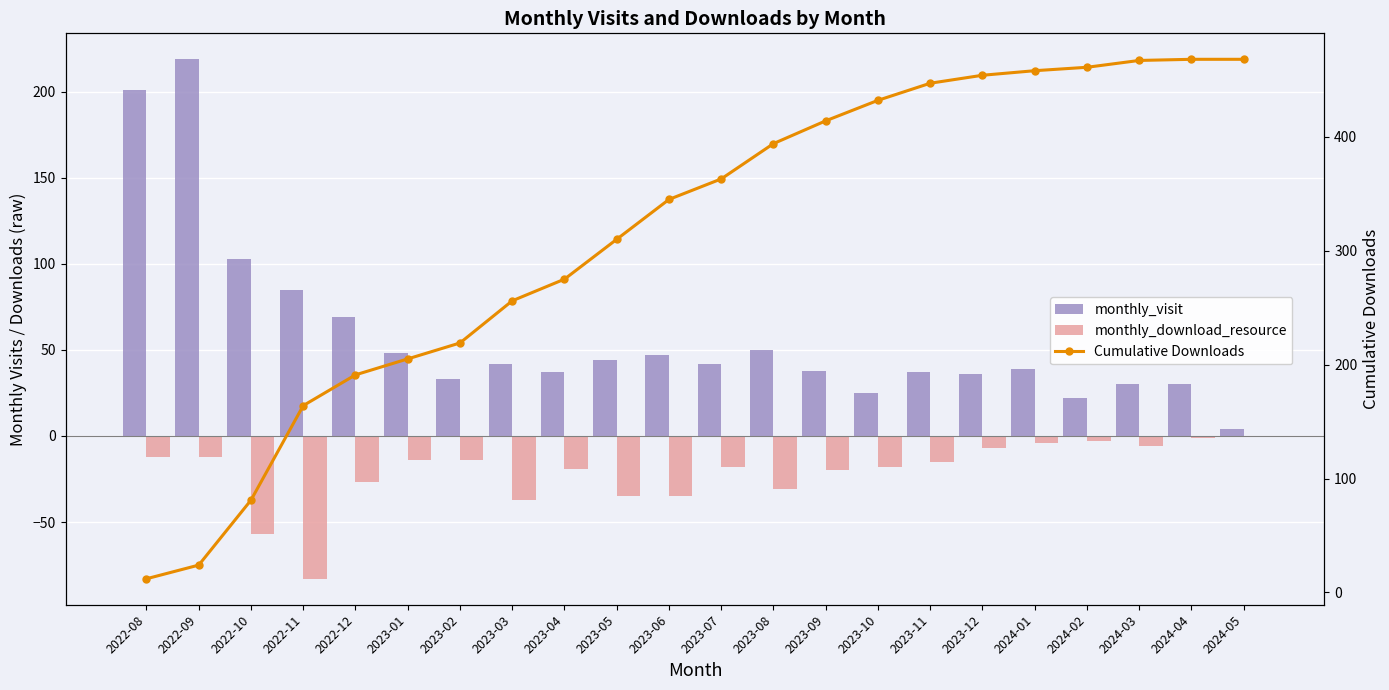

What is the average value of the monthly_visit series?

58